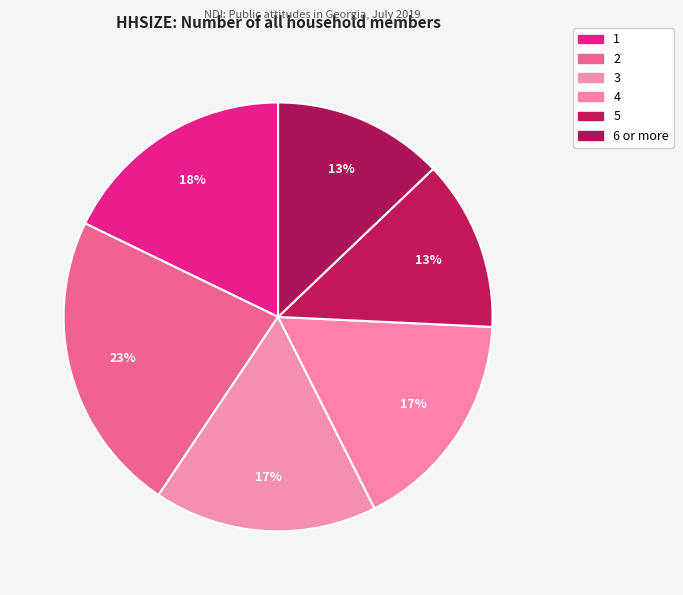

How many segments does this pie chart have?

6